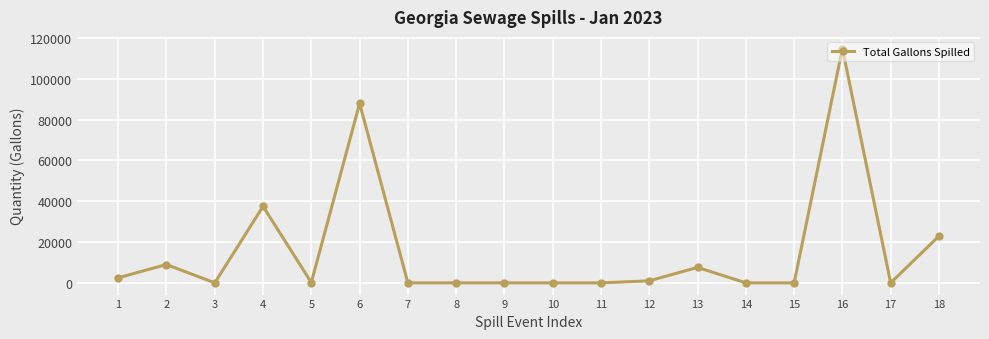

What is the average value?

15751